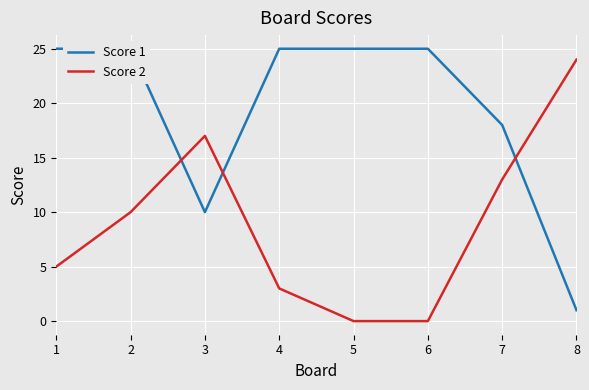

How many lines are shown in the chart?

2